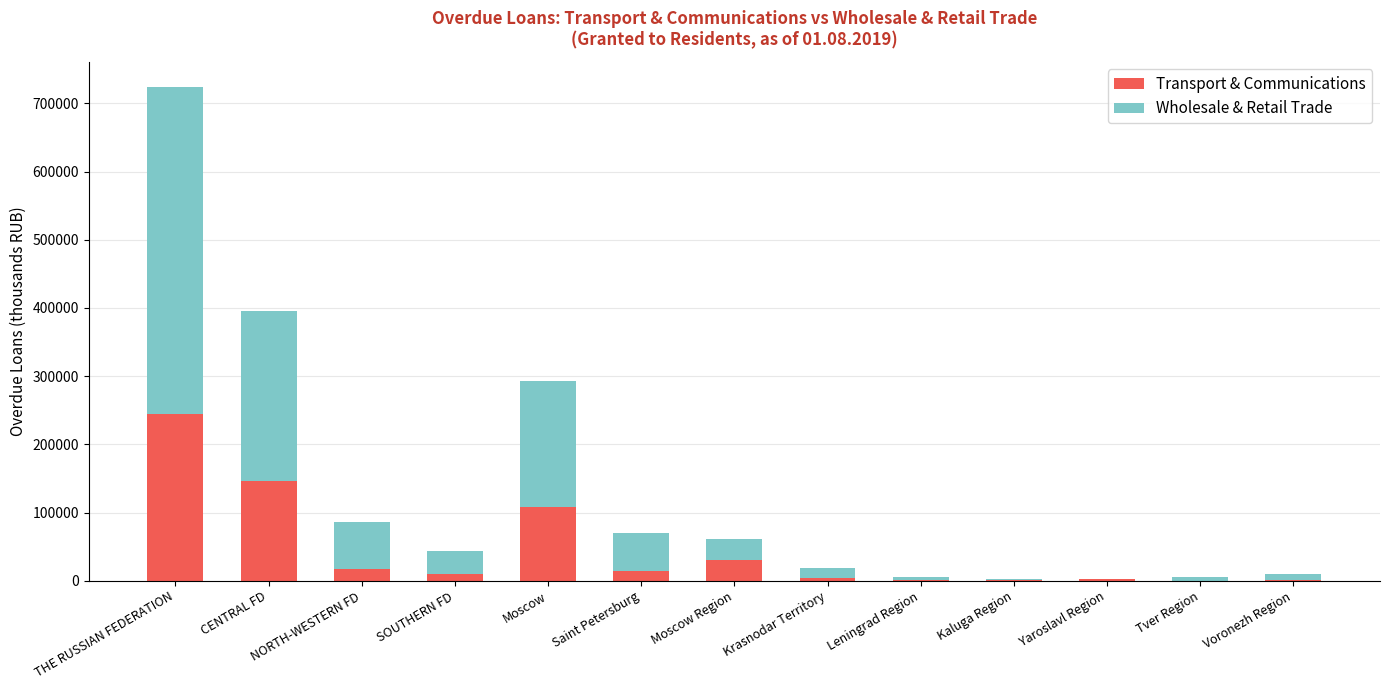

What is the difference between the Transport & Communications values at Voronezh Region and Saint Petersburg?

13953